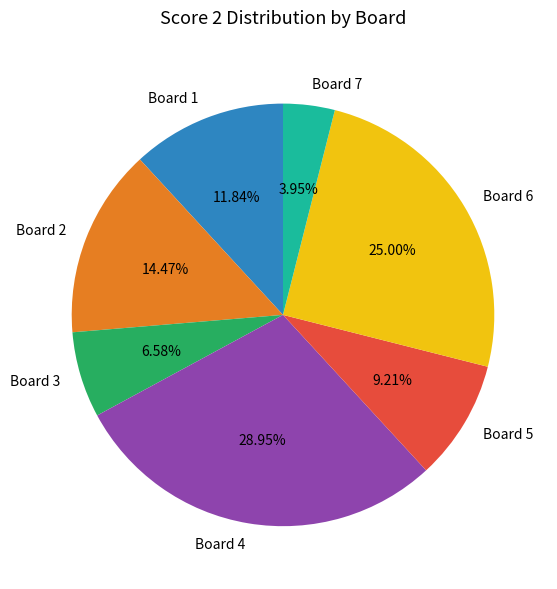

Does any single category account for the majority?

No